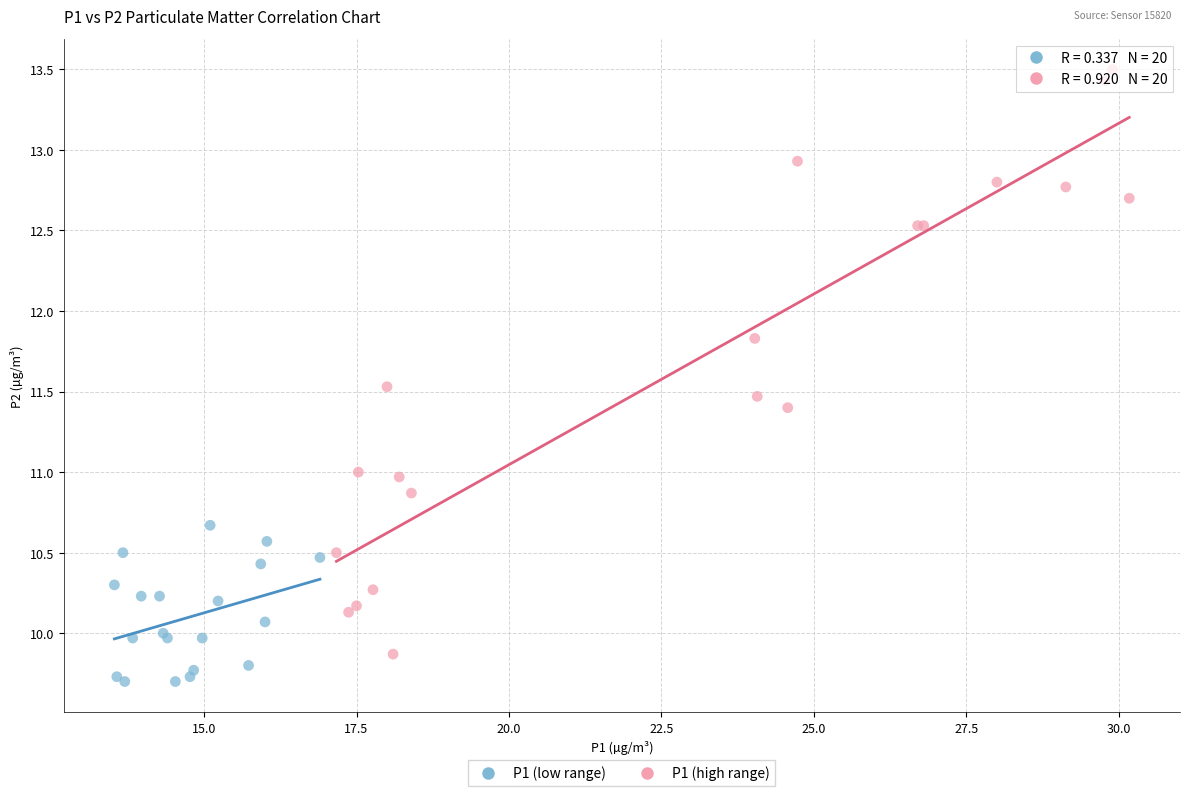

Which series contains the lowest Y value?

P1 (low range)